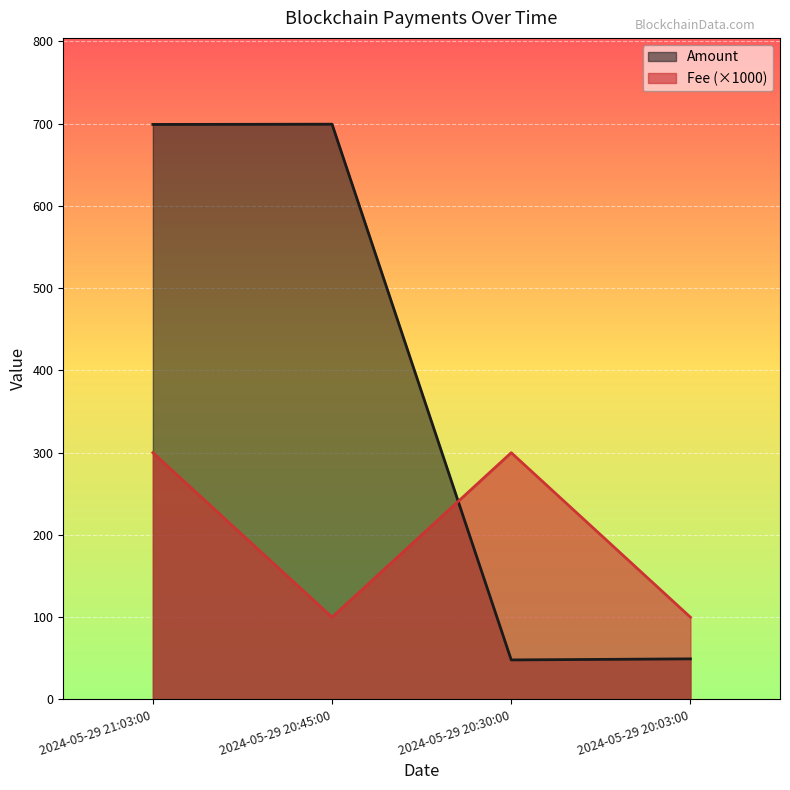

Reading left to right, extract all data points from this chart.

Amount: 699.1	699.4	48.1	49.4
Fee: 300.0	100.0	300.0	100.0